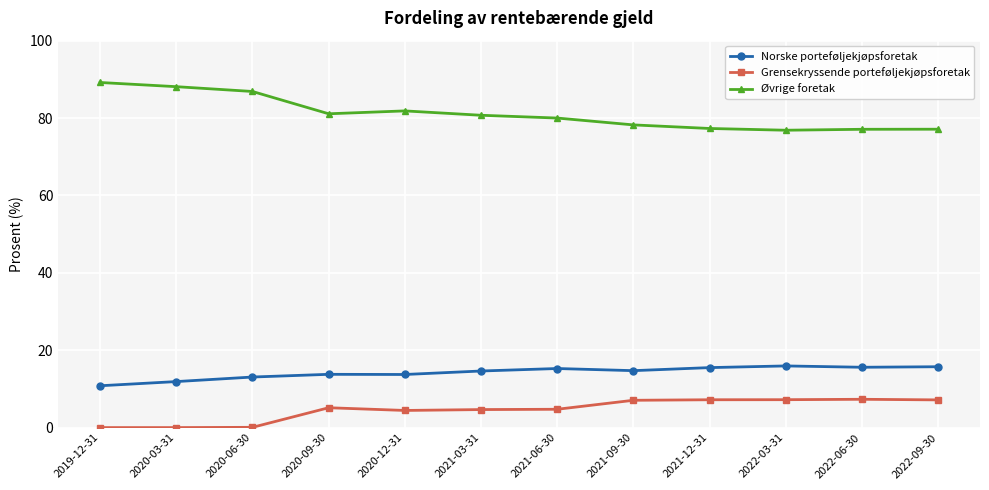

Is it true that Norske porteføljekjøpsforetak equals 5.1 at 2022-06-30?

False